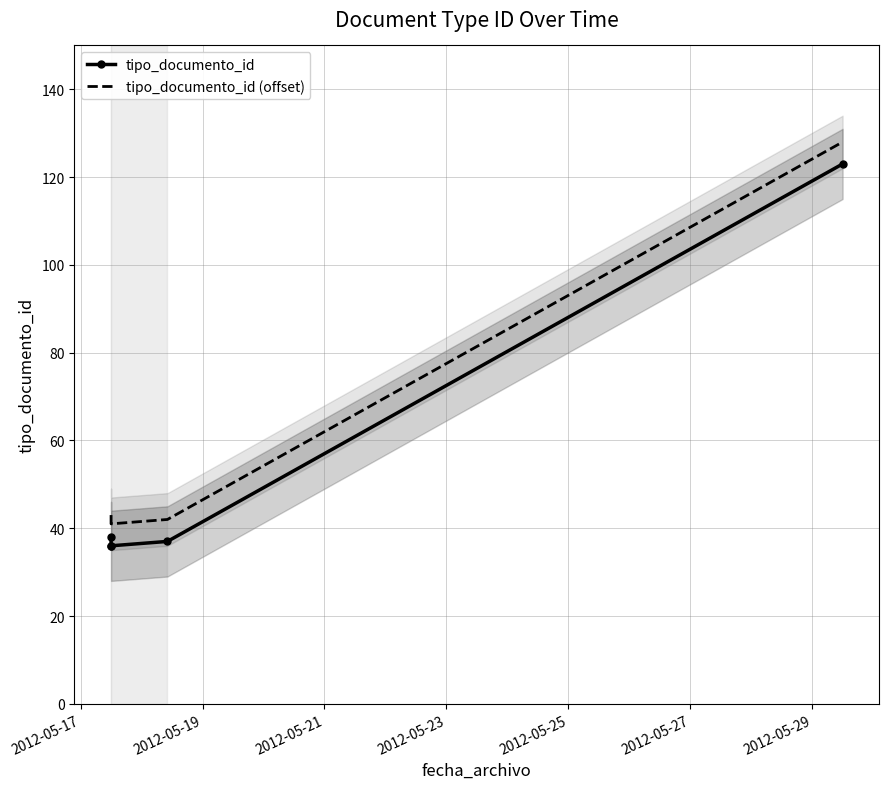

Which series has the largest total across all categories?

tipo_documento_id (offset)